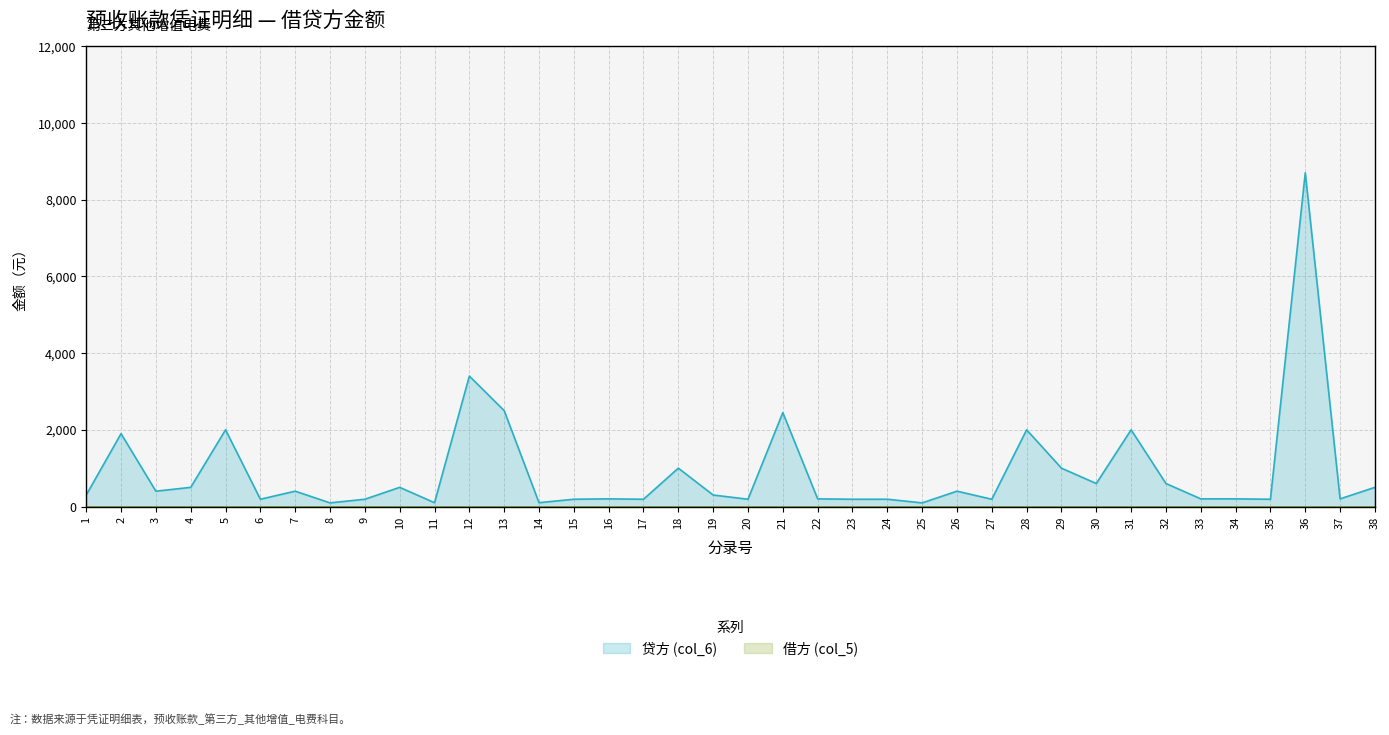

Where is the first local minimum?

3